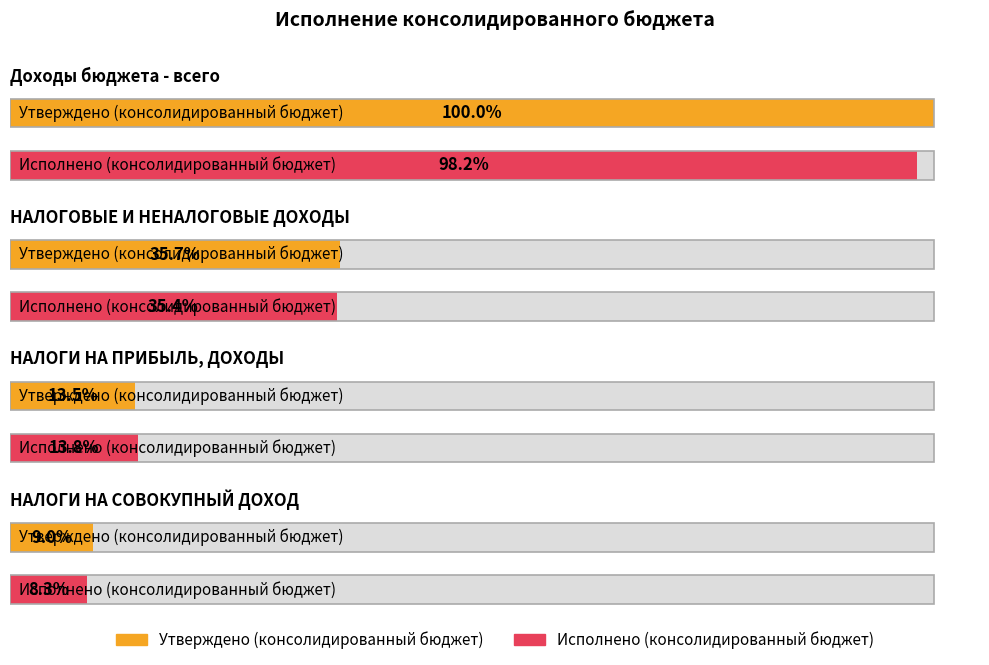

Is it true that Исполнено (консолидированный бюджет) equals 3309524049.1 at НАЛОГОВЫЕ И НЕНАЛОГОВЫЕ ДОХОДЫ?

False